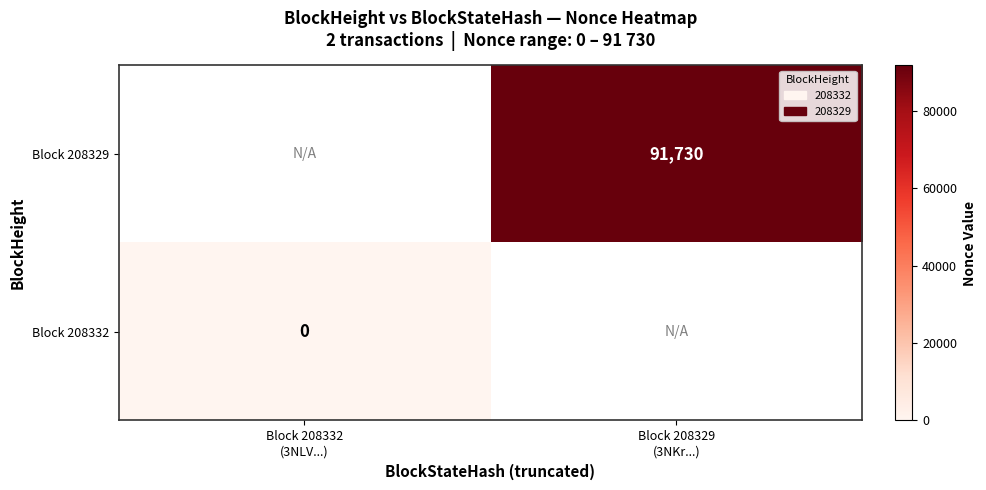

Count the number of categories in the chart.

2